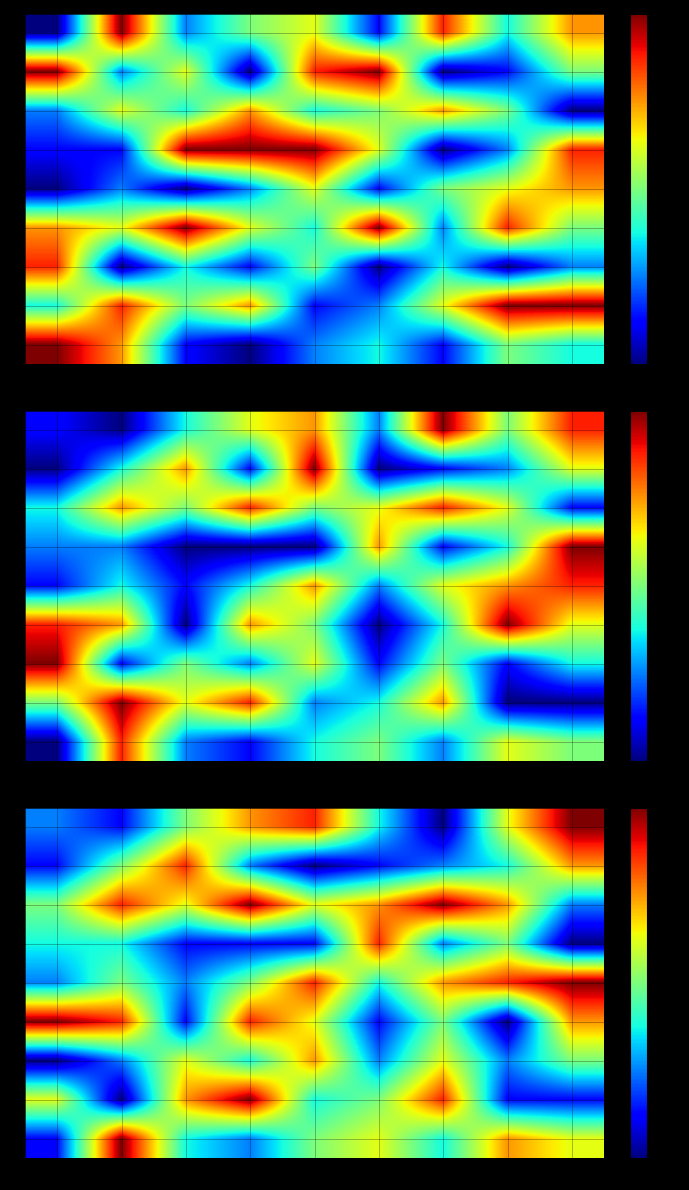

The 5 series shows 3 at c2. True or false?

False